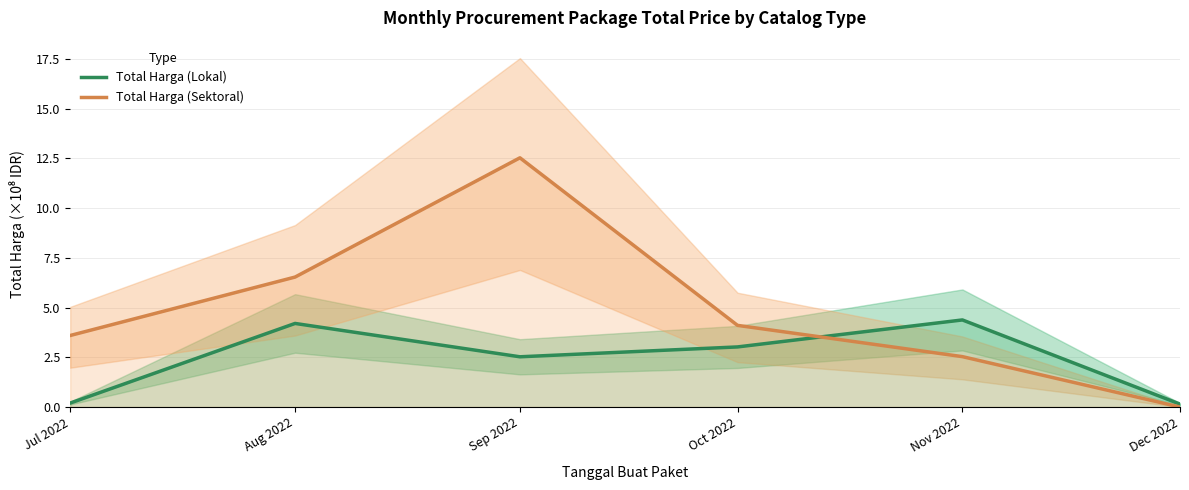

What is the sum of all Total Harga (Sektoral) values?

29.3